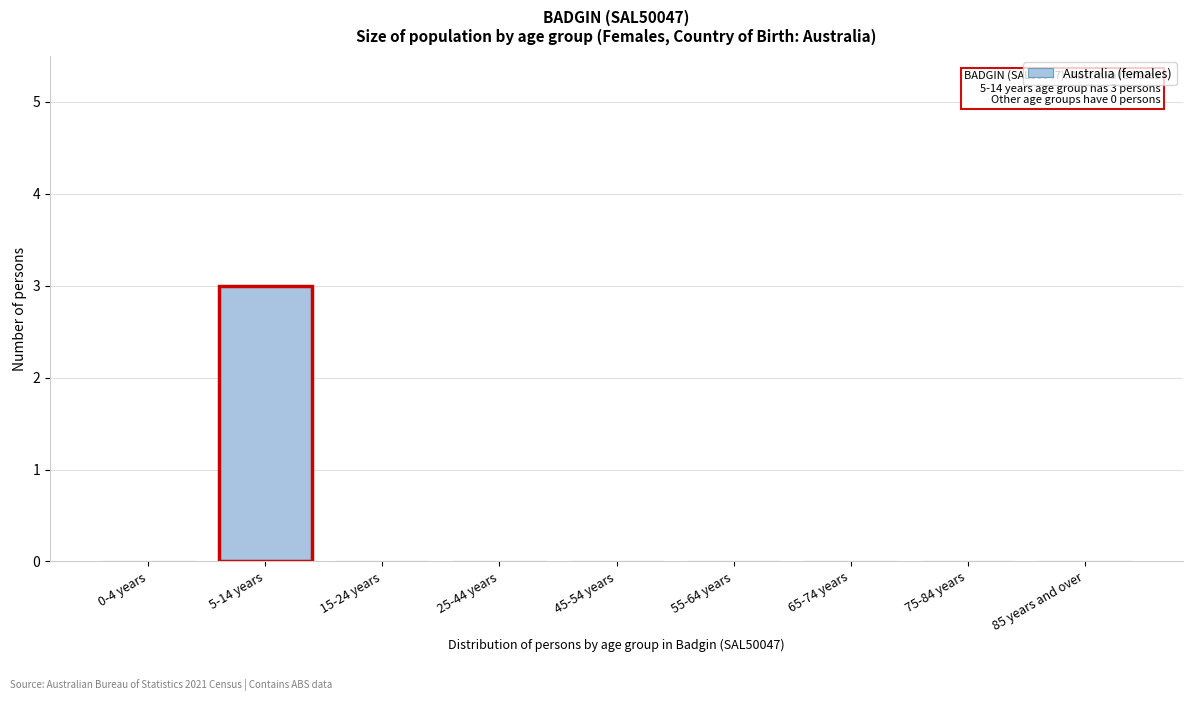

Reading left to right, list all the values displayed in this chart.

0-4 years=0	5-14 years=3	15-24 years=0	25-44 years=0	45-54 years=0	55-64 years=0	65-74 years=0	75-84 years=0	85 years and over=0